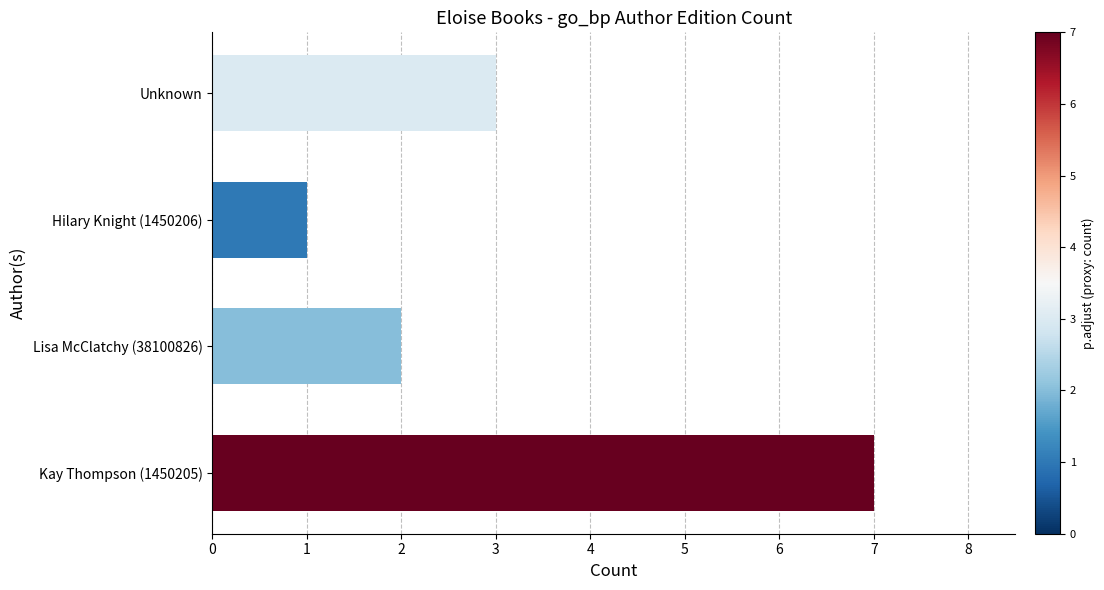

What is the difference between the second highest and minimum values?

2